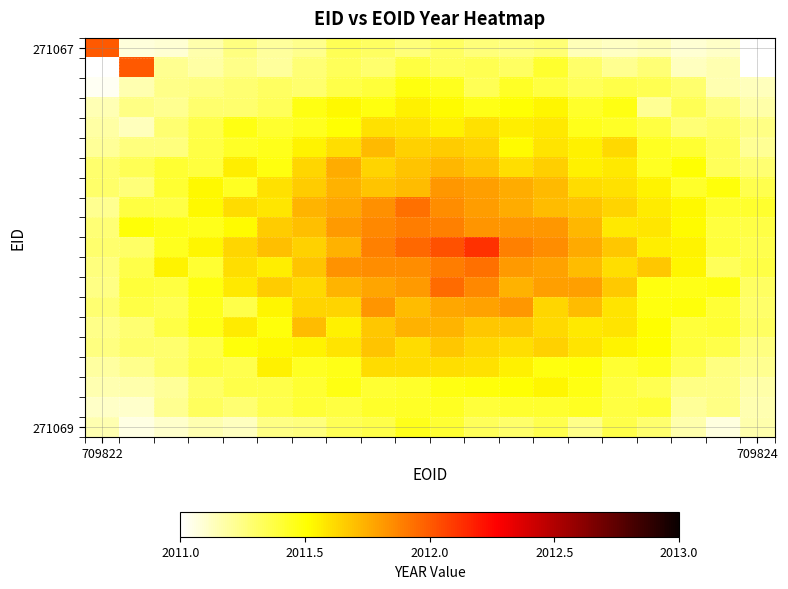

At how many categories does at least one series exceed 2011?

20